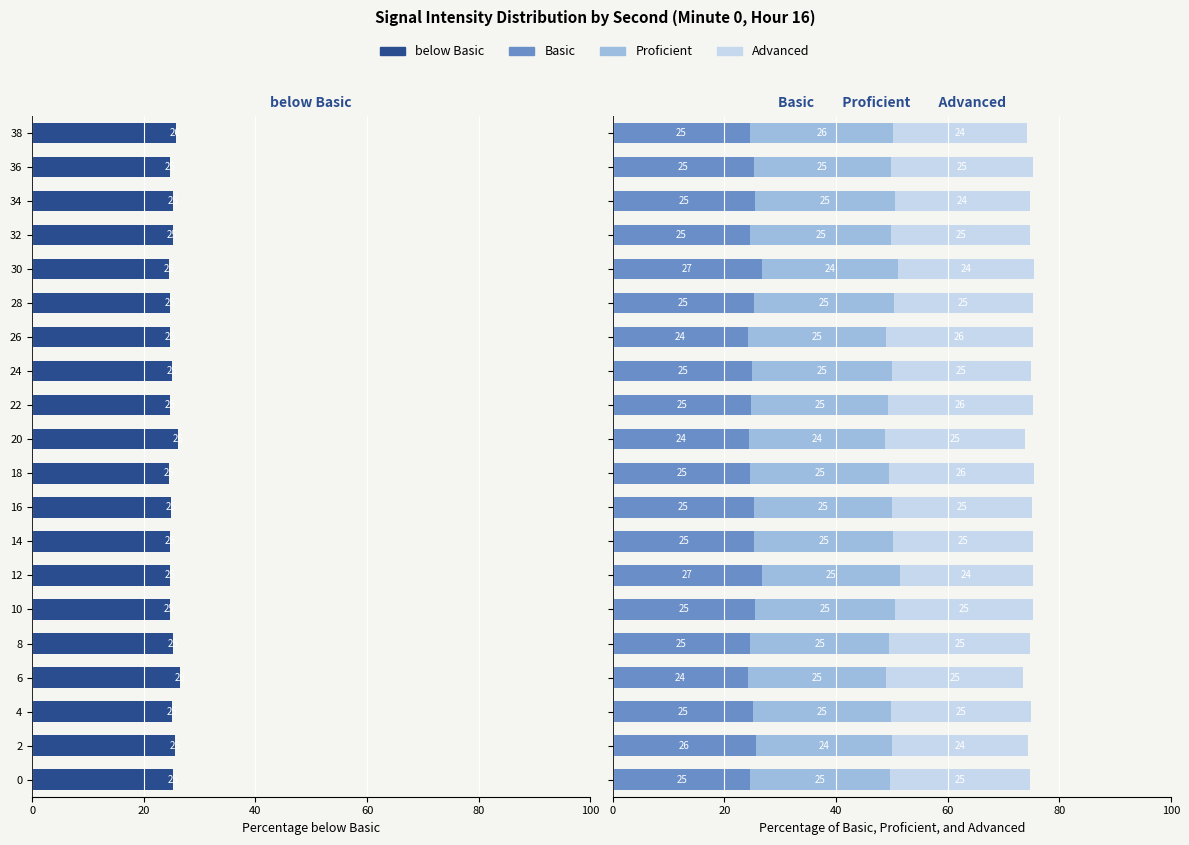

At 32, list the series in order from smallest to largest.

below Basic, Basic, Advanced, Proficient